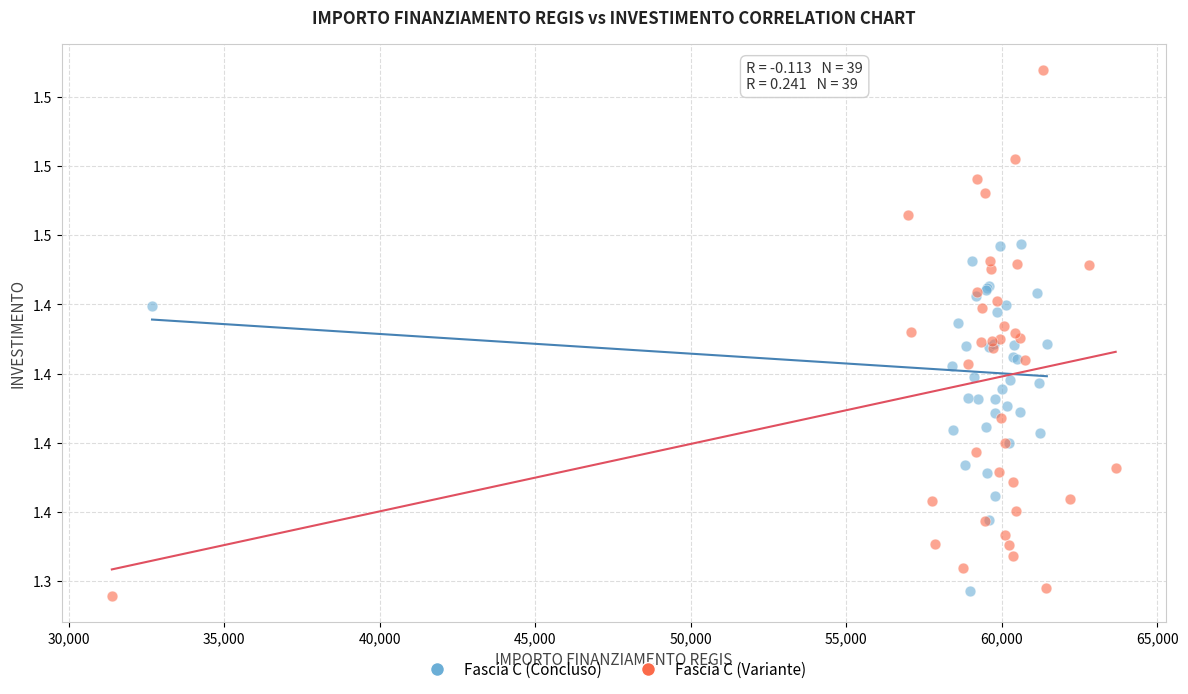

What are all the series names shown in the legend?

Fascia C (Concluso), Fascia C (Variante)